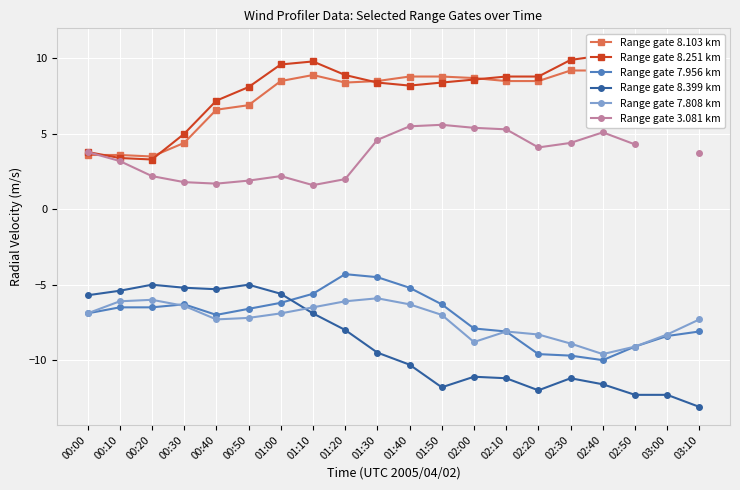

What is the approximate value of Range gate 8.399 km at 00:40?

-5.3